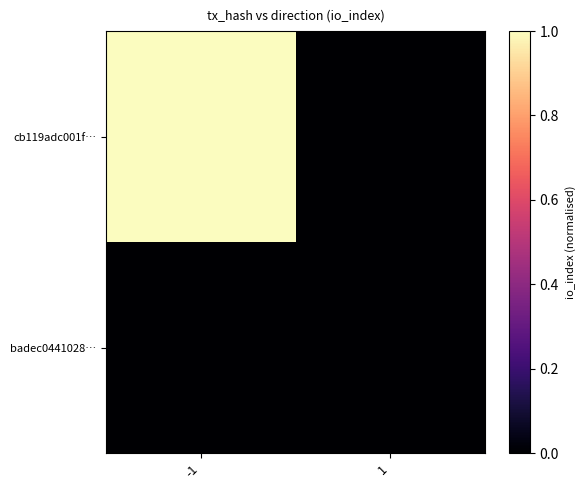

How many categories are shown in the chart?

2